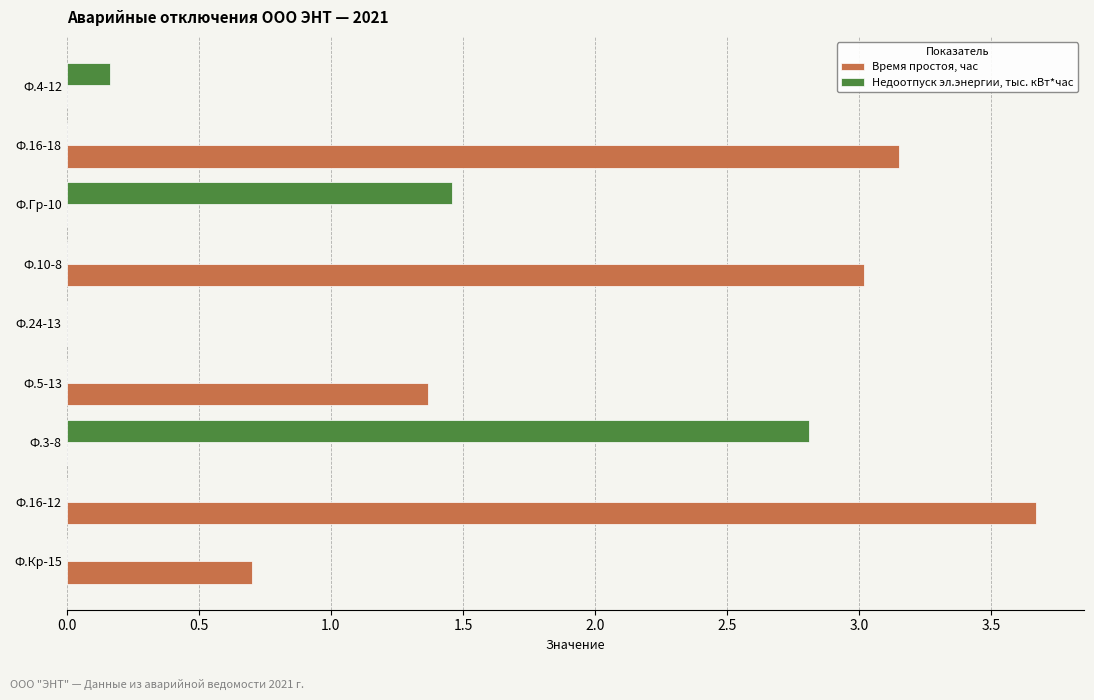

What is the sum of all Время простоя, час values?

11.9